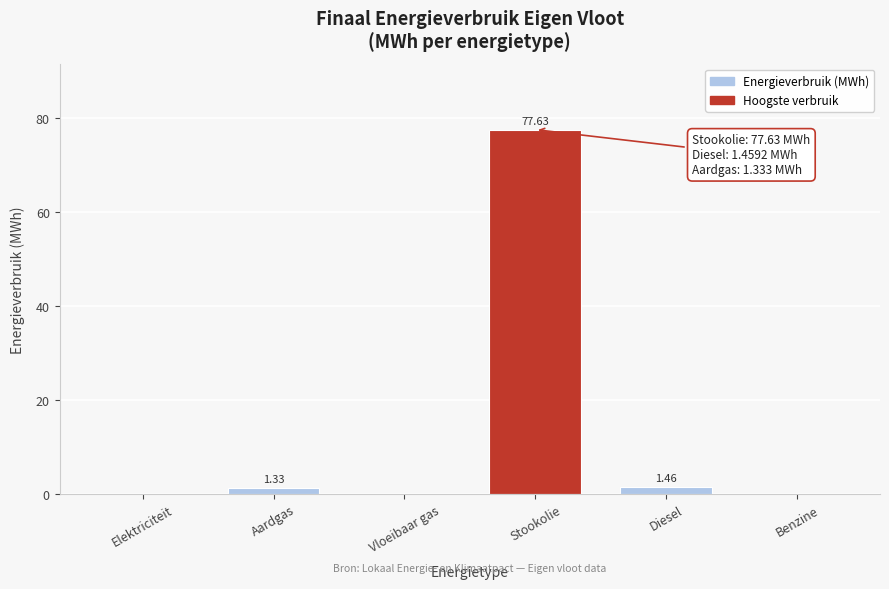

Which has a higher value, Benzine or Stookolie?

Stookolie